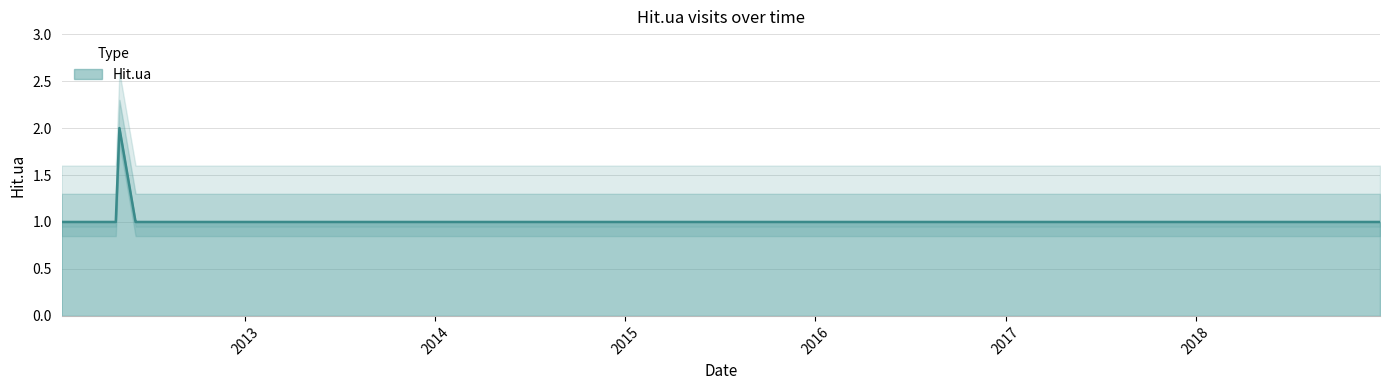

Between 2012-05-04 and 2012-11-01, which is larger?

2012-05-04